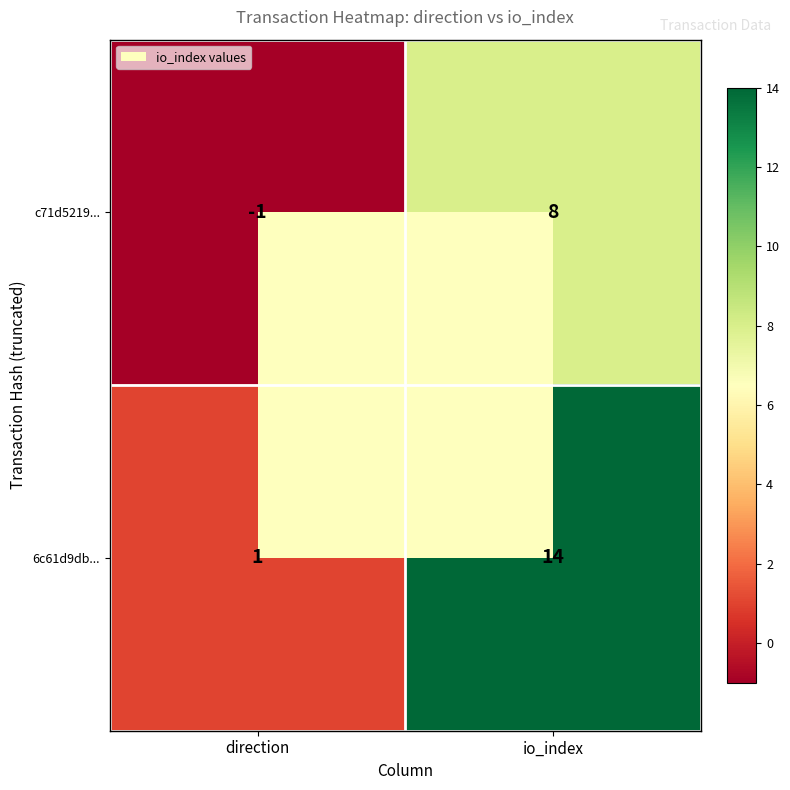

The c71d5219... series shows 13 at io_index. True or false?

False